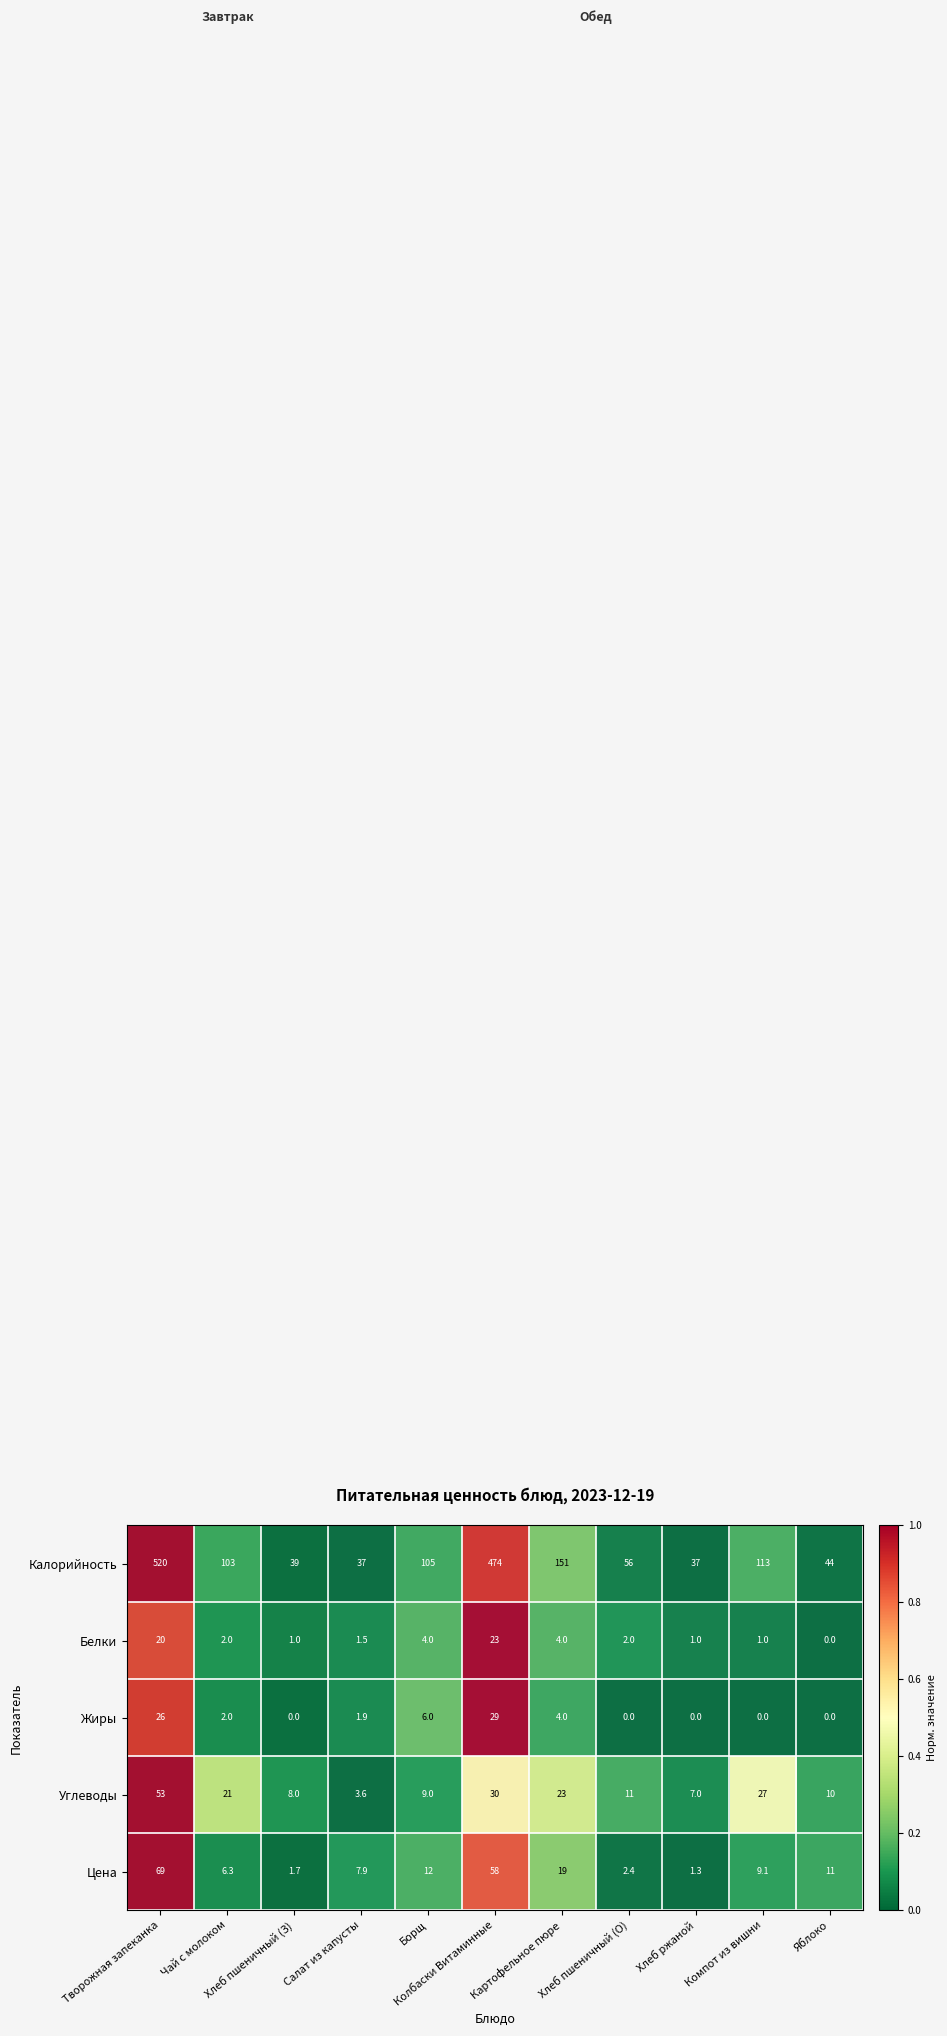

Which series has the largest total across all categories?

Калорийность